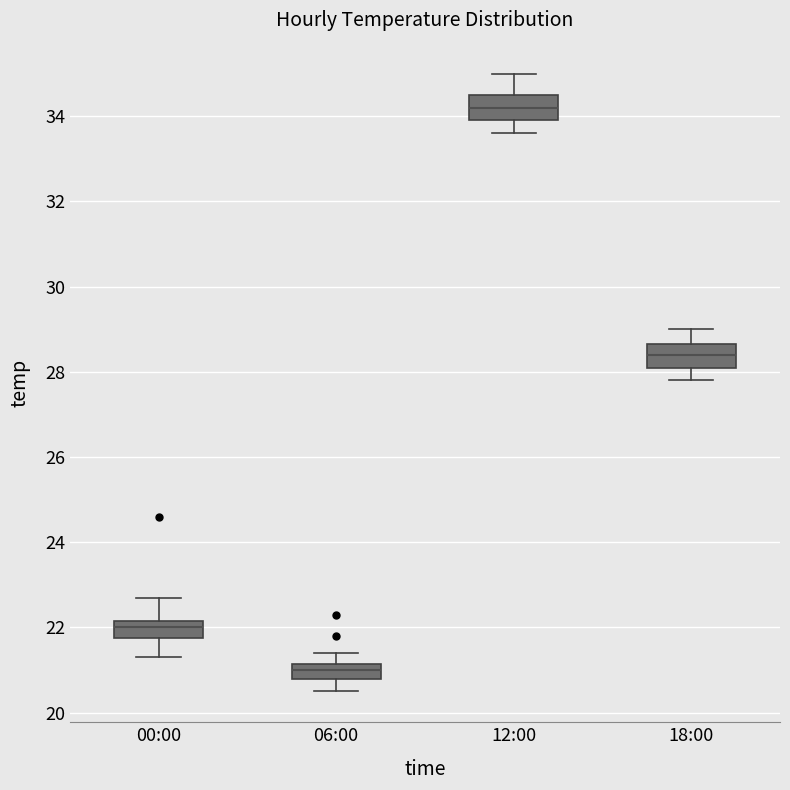

Reading left to right, transcribe this box plot: for each box, give where its median line is, the range the box spans, and where its two whiskers end, as read against the y-axis. The values are not printed on the chart, so give them approximately, as read against the axis.

00:00: median 22.0, box 21.8 to 22.2, whiskers 21.4 to 22.8
06:00: median 21.0, box 20.8 to 21.2, whiskers 20.6 to 21.4
12:00: median 34.2, box 34.0 to 34.6, whiskers 33.6 to 35.0
18:00: median 28.4, box 28.2 to 28.6, whiskers 27.8 to 29.0